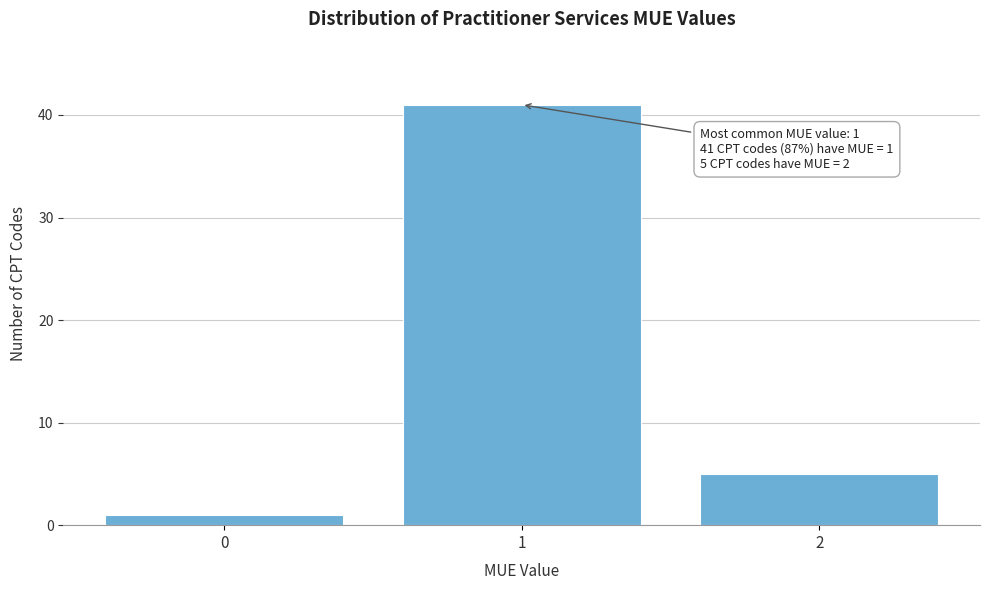

Reading left to right, transcribe all the data shown in this chart.

1	41	5